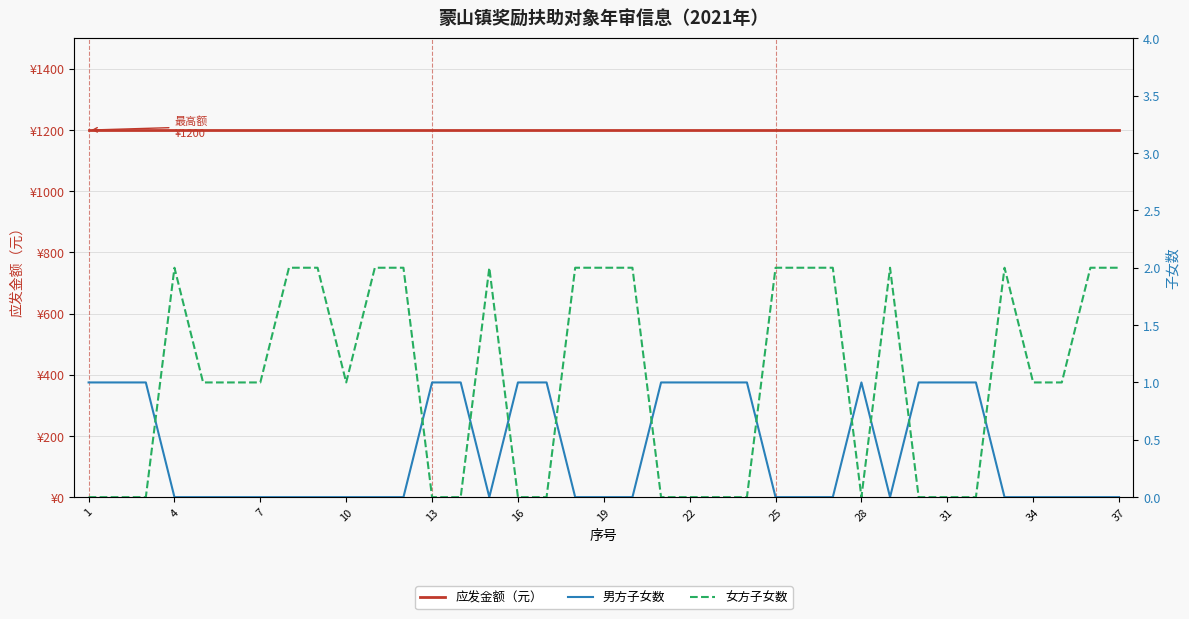

How many data points does each series have?

37